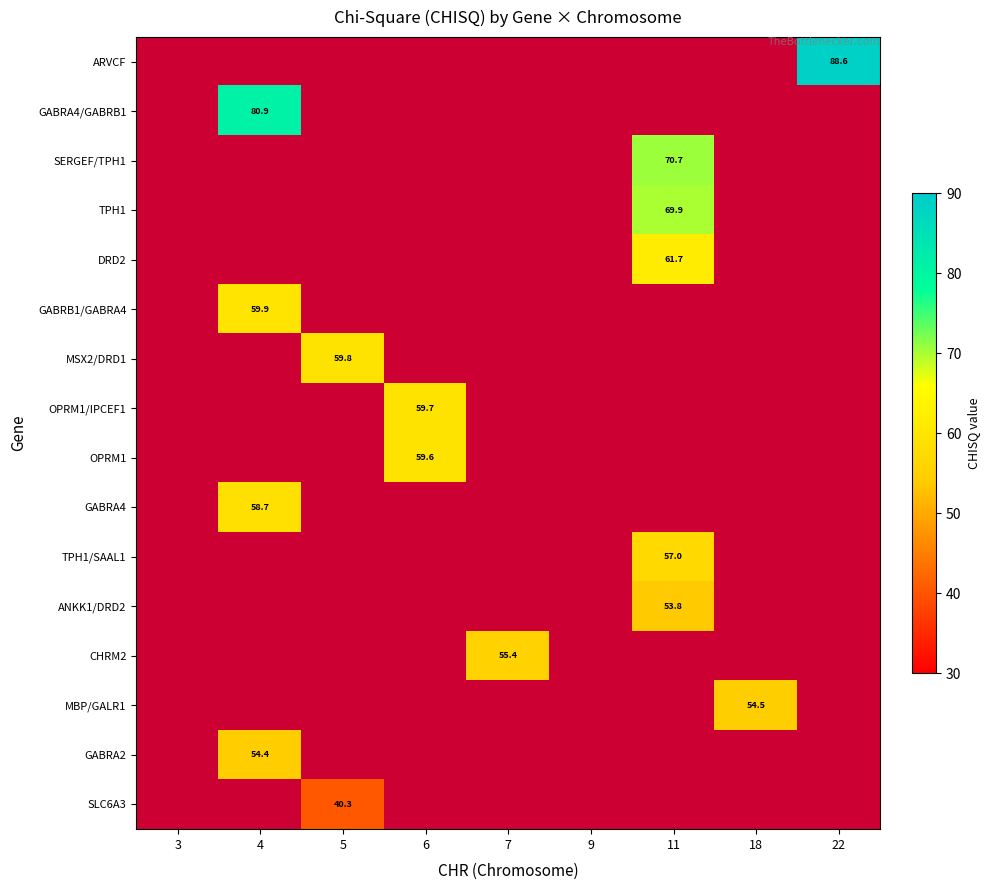

At which category does the chart reach its peak across all series?

22